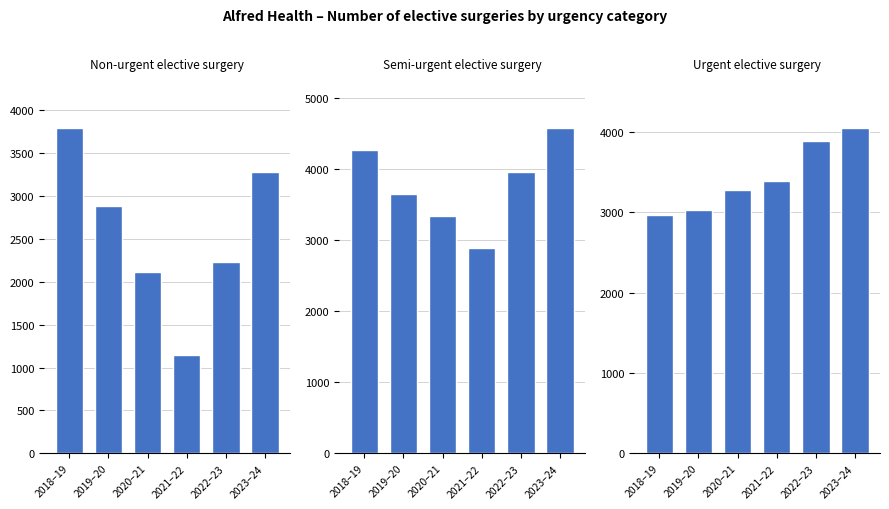

Are the bars horizontal?

No